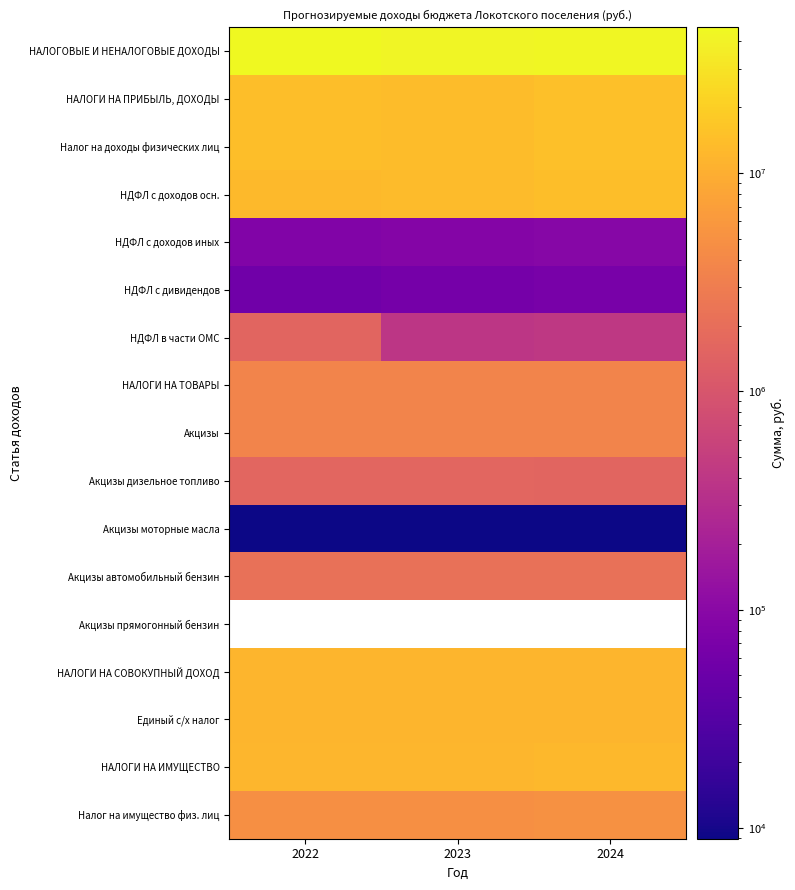

At which label does Акцизы дизельное топливо first exceed 1595765?

2022